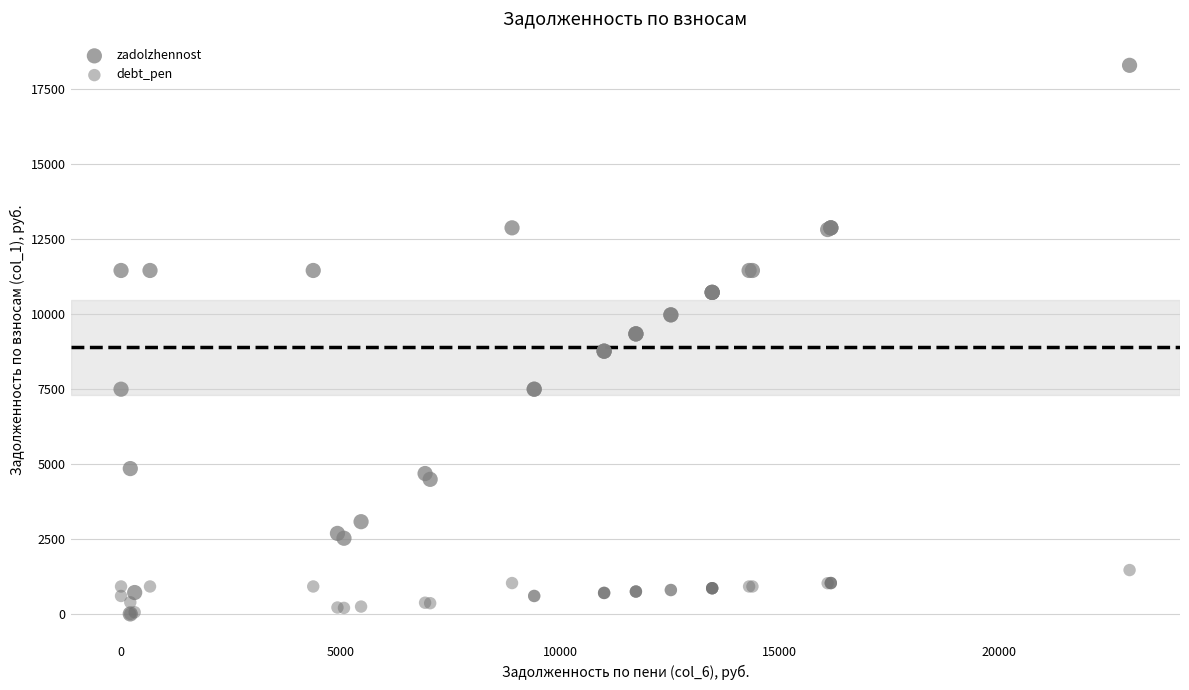

What are all the series names shown in the legend?

zadolzhennost, debt_pen